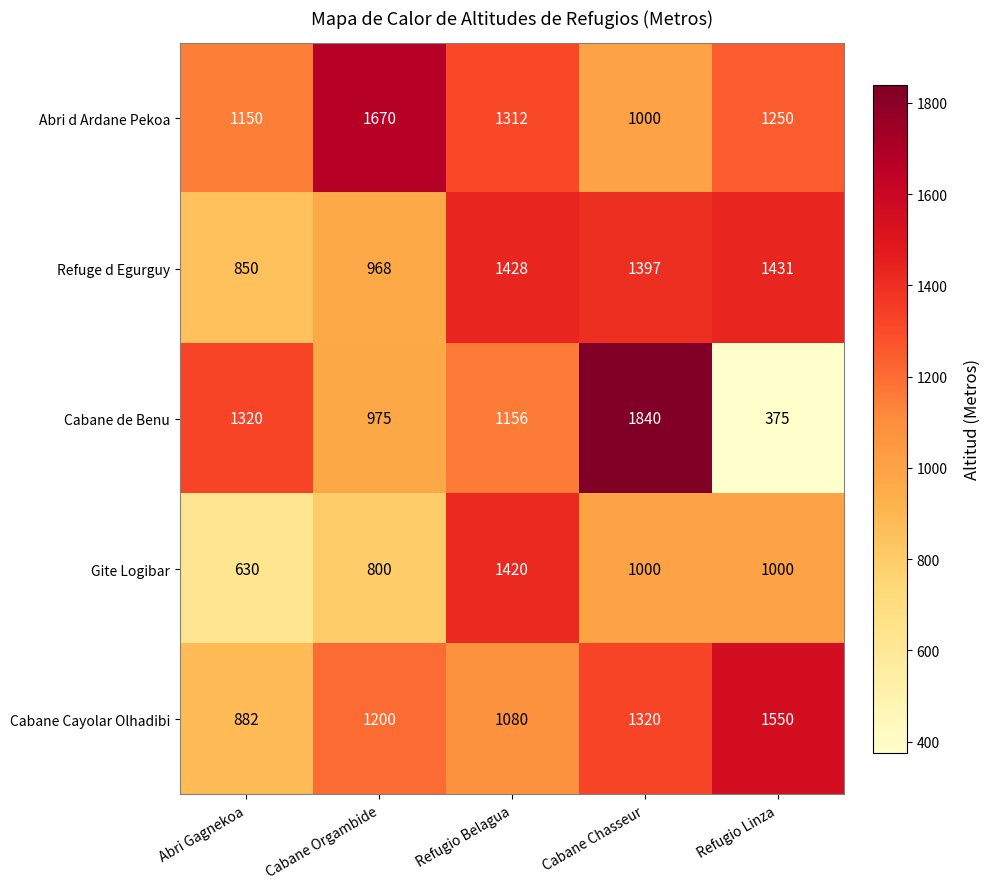

At Cabane Orgambide, list the series in order from largest to smallest.

Abri d Ardane Pekoa, Cabane Cayolar Olhadibi, Cabane de Benu, Refuge d Egurguy, Gite Logibar